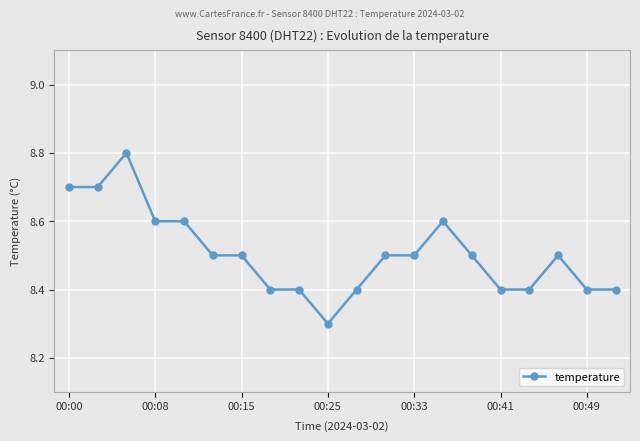

What is the average value?

8.5